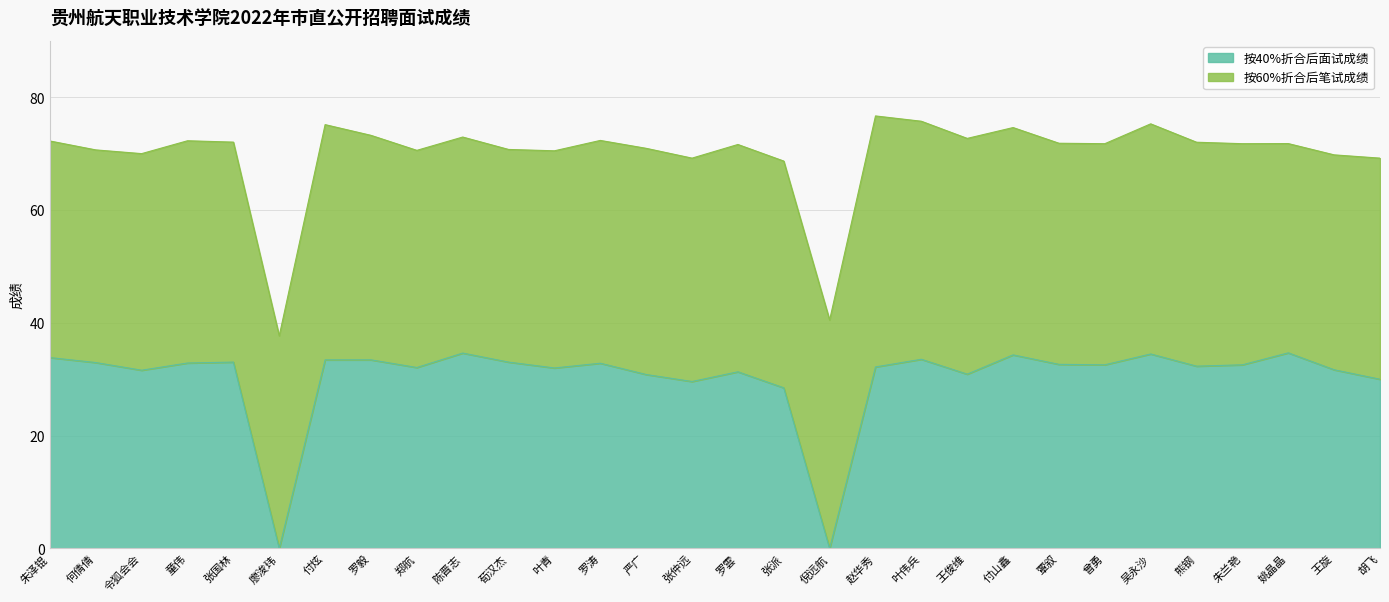

Count the number of values greater than 32.

19